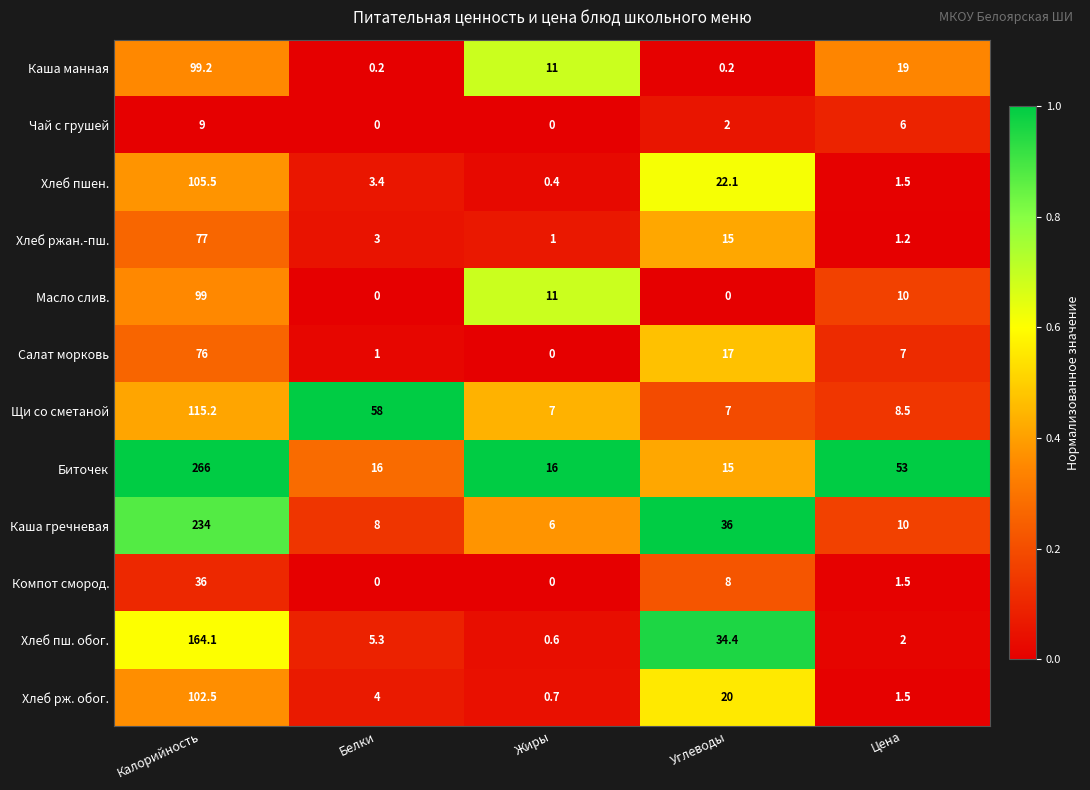

How many distinct data groups are displayed?

12